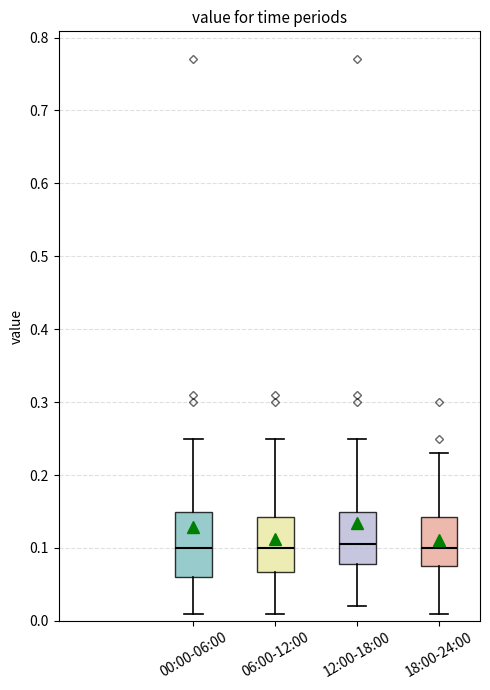

Reading left to right, read every box against the y-axis: the position of its median line, the range the box covers, and the ends of its whiskers. The values are not printed on the chart, so give them approximately, as read against the axis.

00:00-06:00: median 0.10, box 0.06 to 0.15, whiskers 0.01 to 0.25
06:00-12:00: median 0.10, box 0.07 to 0.14, whiskers 0.01 to 0.25
12:00-18:00: median 0.11, box 0.08 to 0.15, whiskers 0.02 to 0.25
18:00-24:00: median 0.10, box 0.08 to 0.14, whiskers 0.01 to 0.23